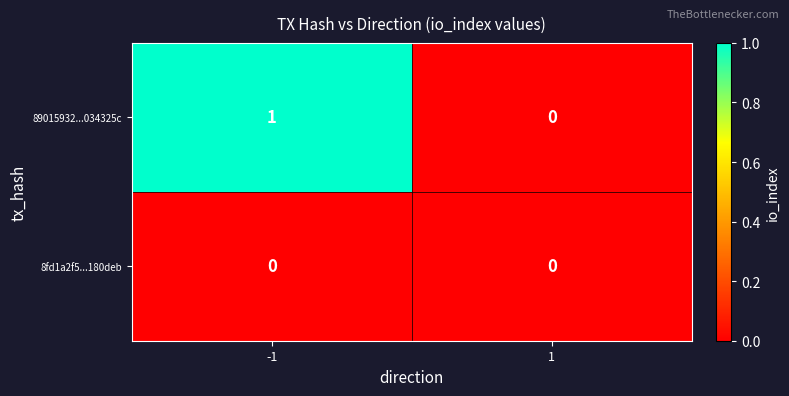

Rank the series by their average value, from highest to lowest.

89015932...034325c, 8fd1a2f5...180deb